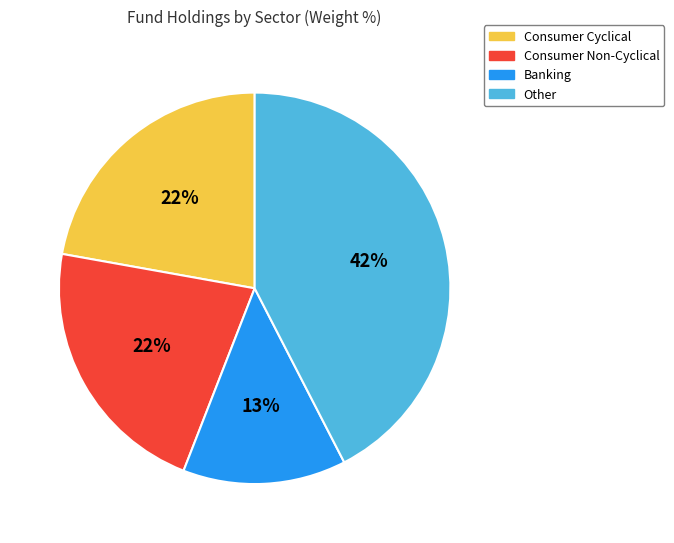

To the nearest percent, what is the difference between the largest and smallest slice percentages?

29%